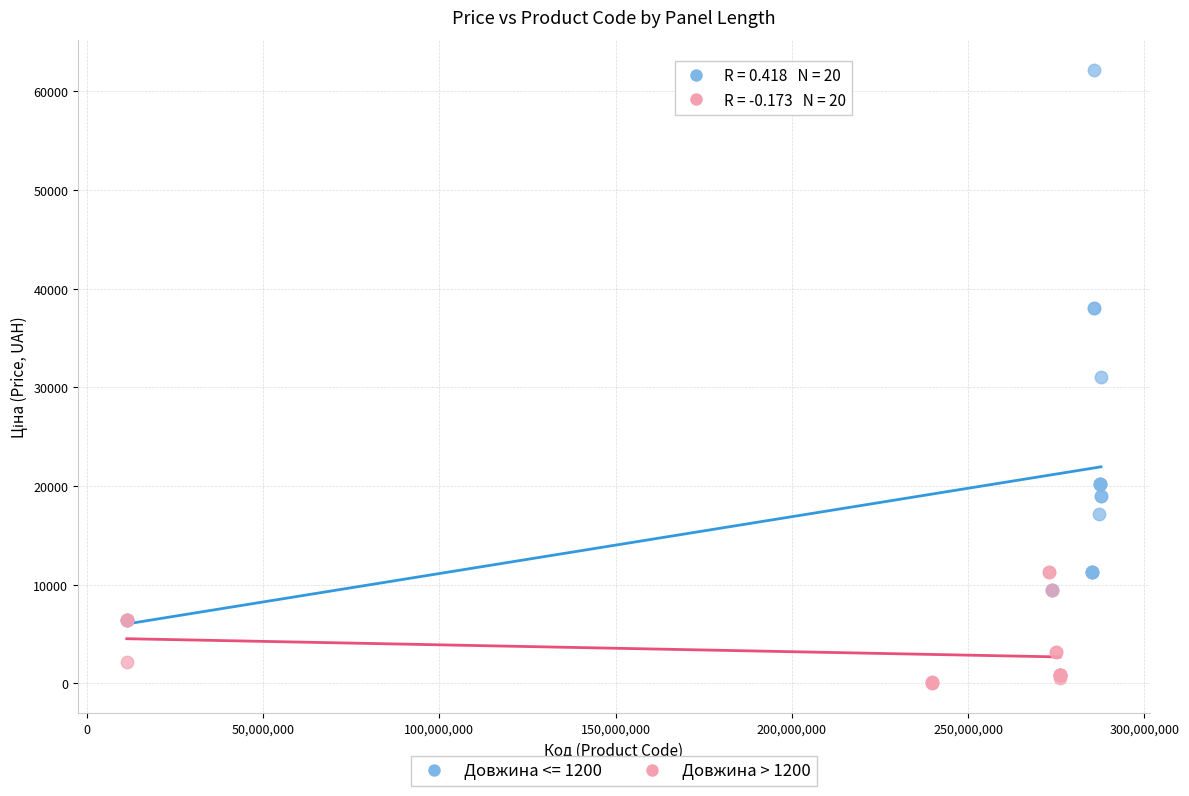

Which series reaches the minimum Y coordinate?

Довжина > 1200